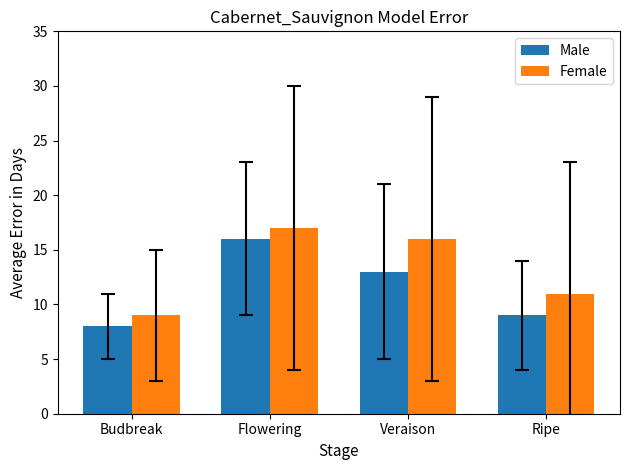

What is the sum of all Female values?

53